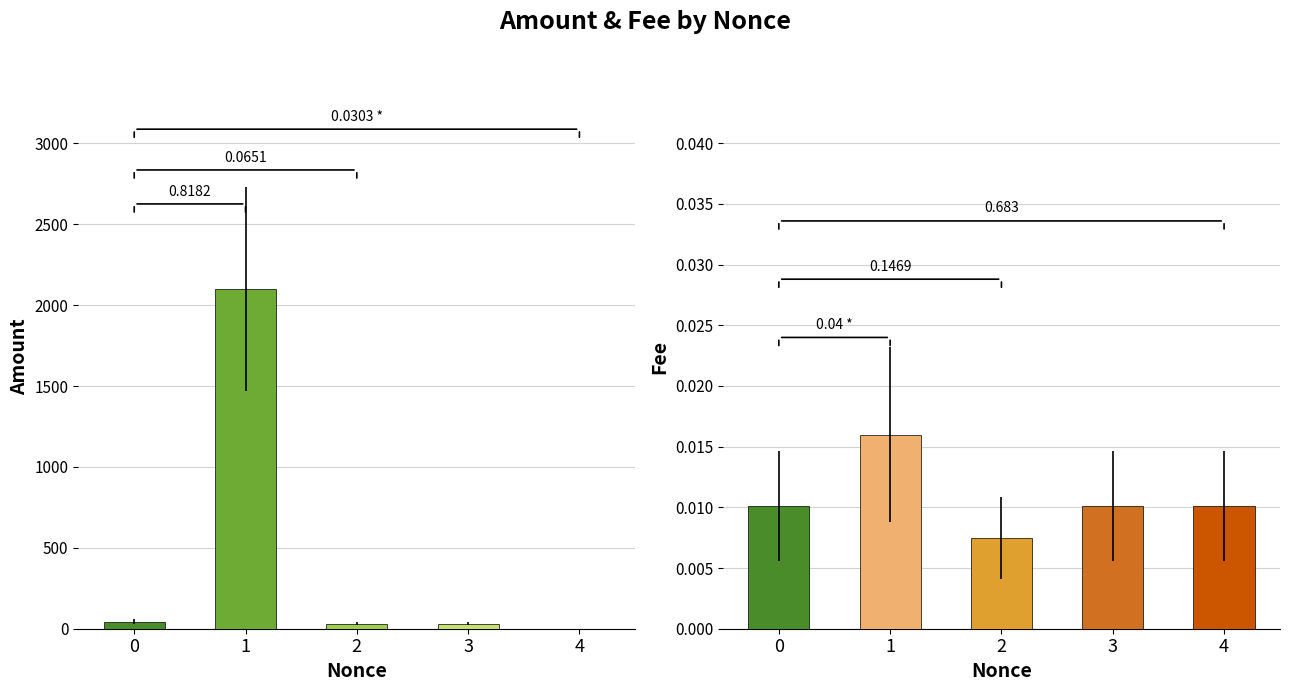

The Fee series shows 0.0 at 4. True or false?

False